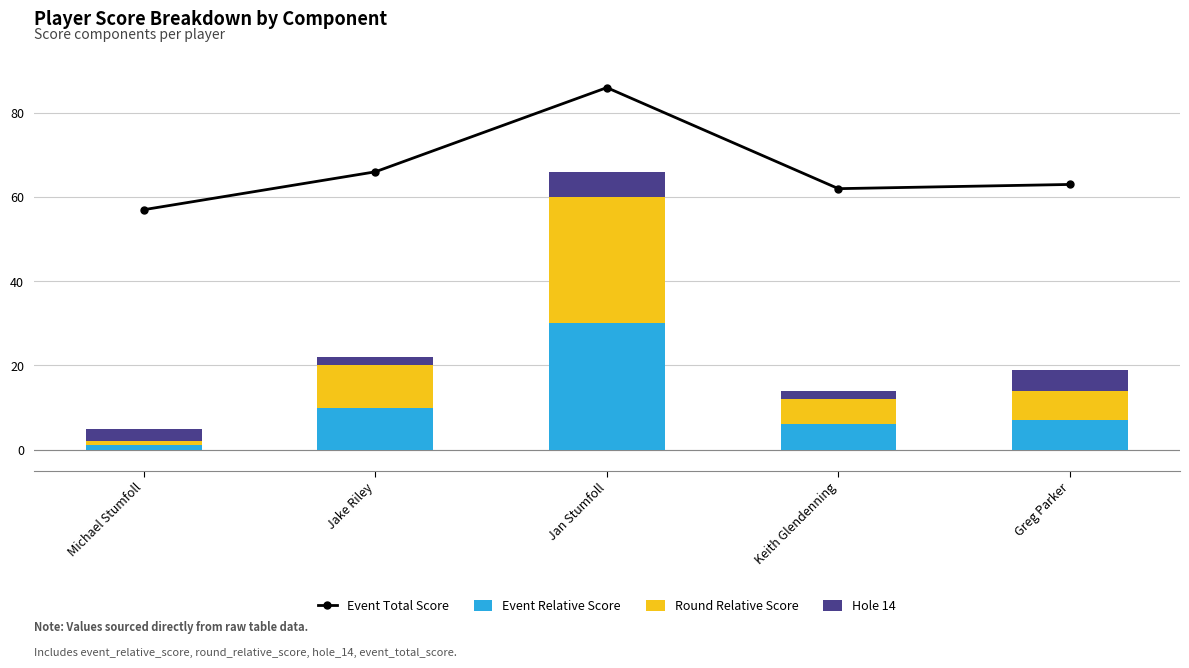

Is the value of Round Relative Score at Michael Stumfoll greater than the value of Hole 14 at Greg Parker?

No